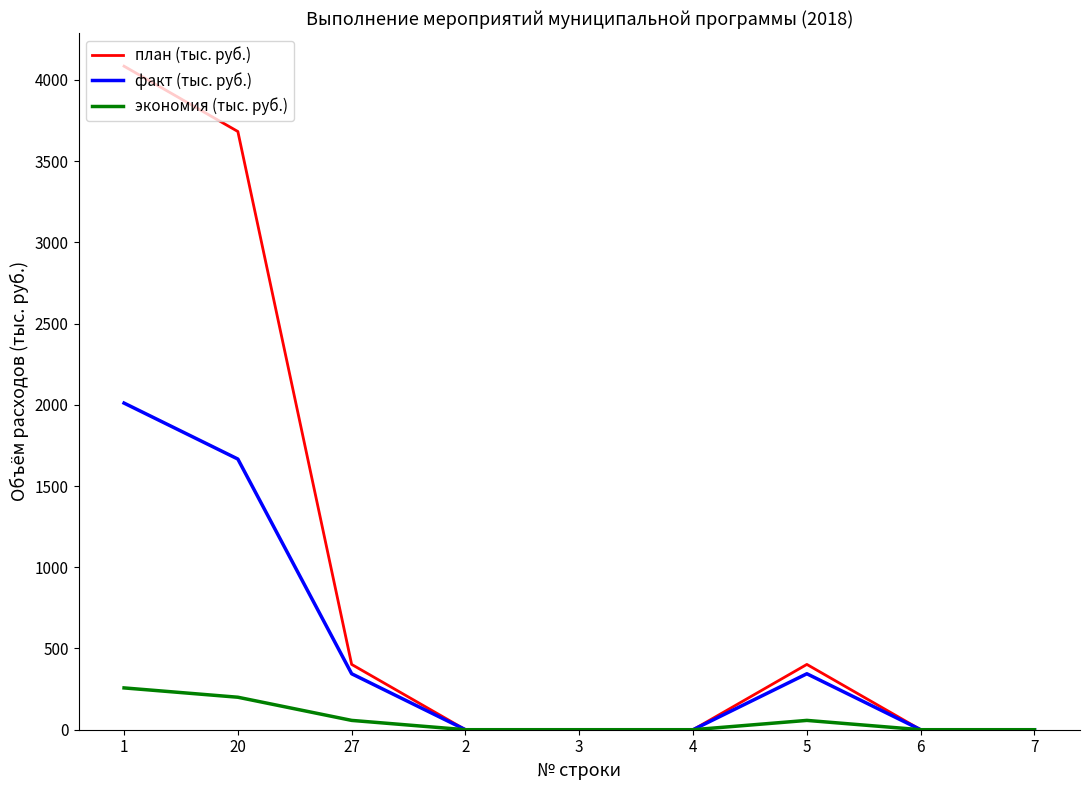

At 20, list the series in order from largest to smallest.

план (тыс. руб.), факт (тыс. руб.), экономия (тыс. руб.)